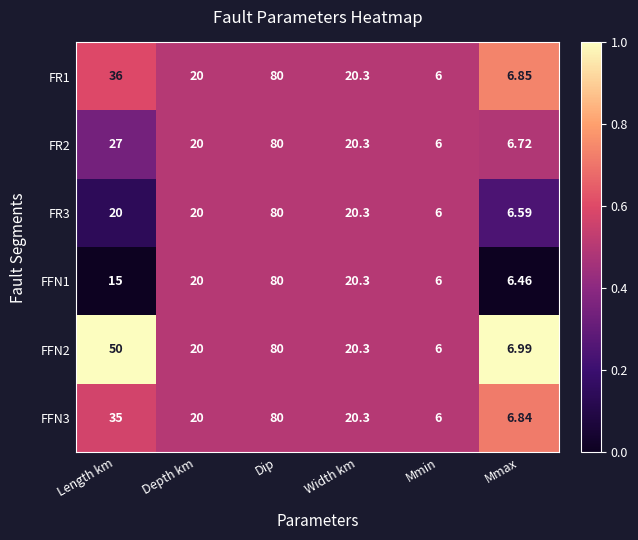

At which label does FR2 reach its minimum?

Mmin